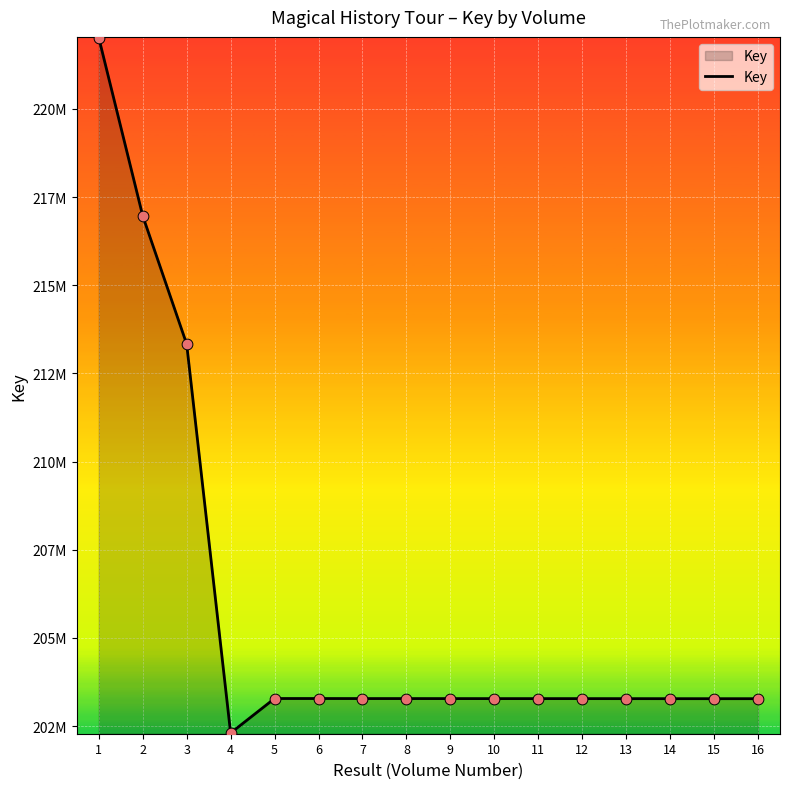

Approximately how many times larger is the value at 11 compared to 9?

1.0